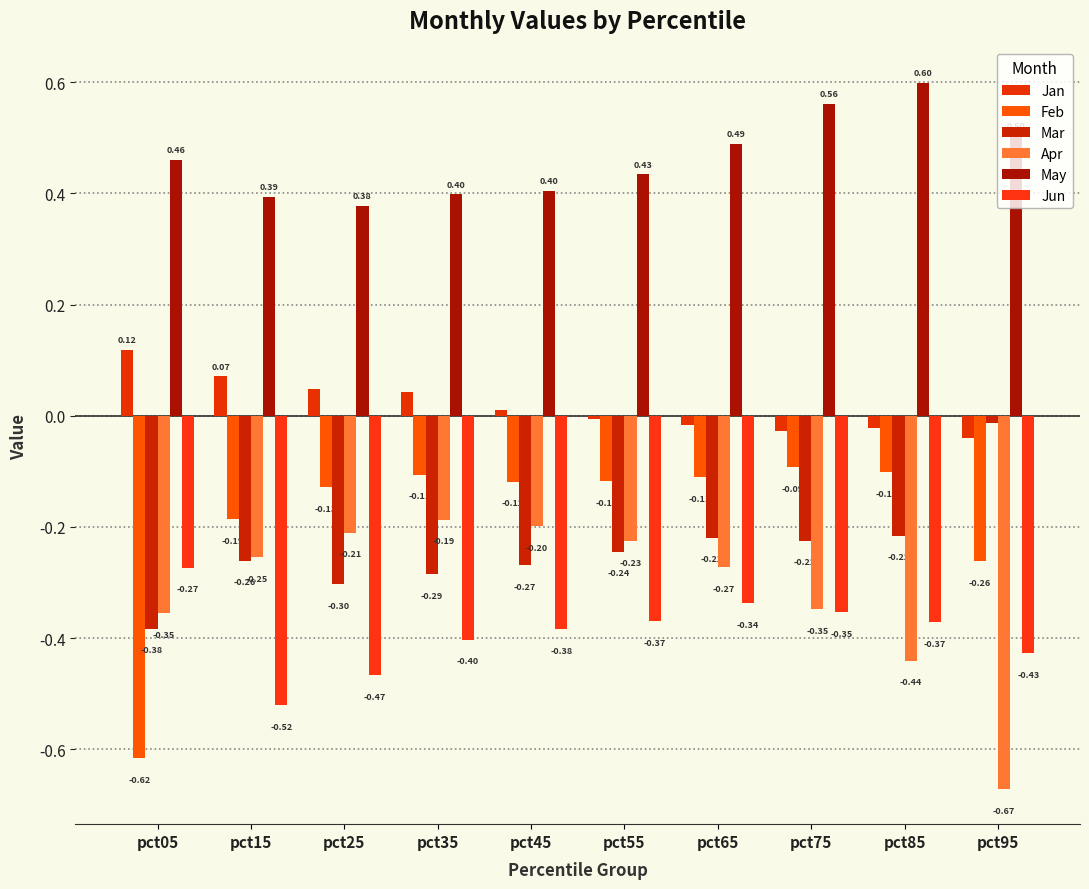

Does the chart contain any negative values?

Yes